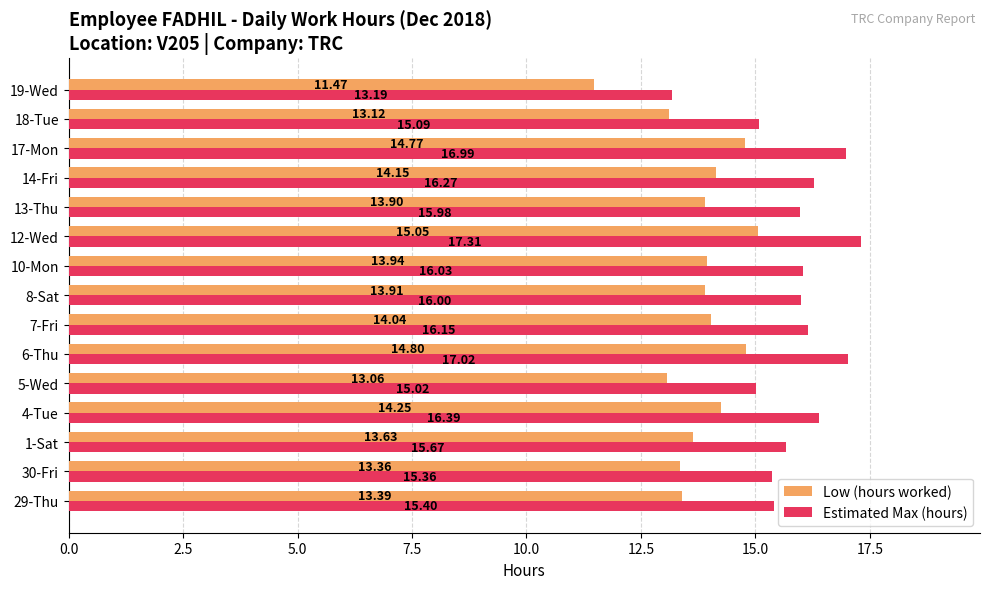

At how many categories does at least one series exceed 12?

15